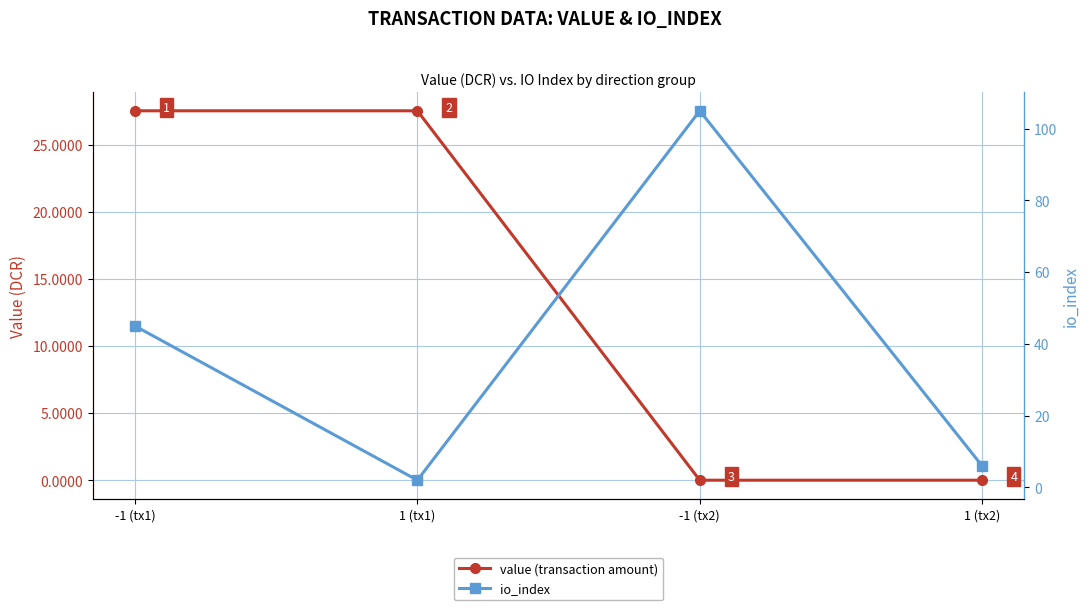

Where is value (transaction amount) nearest to the value 13?

-1 (tx2)